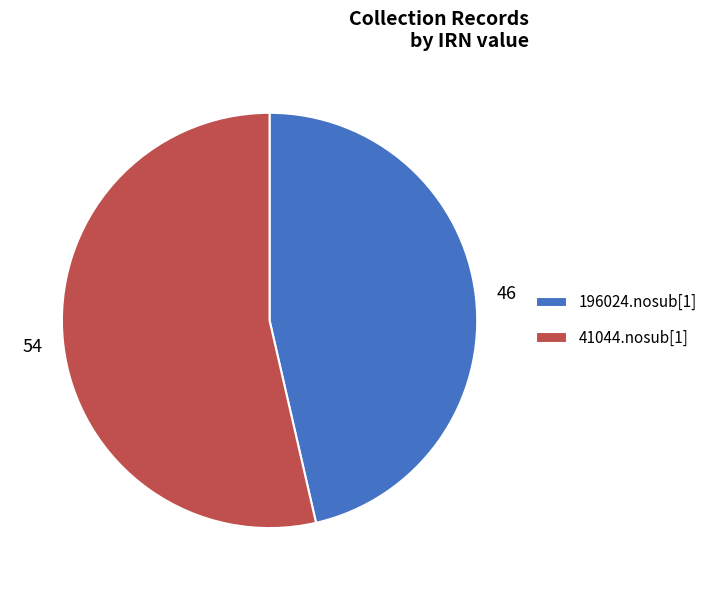

Is the sum of 41044.nosub[1] and 196024.nosub[1] greater than half?

Yes